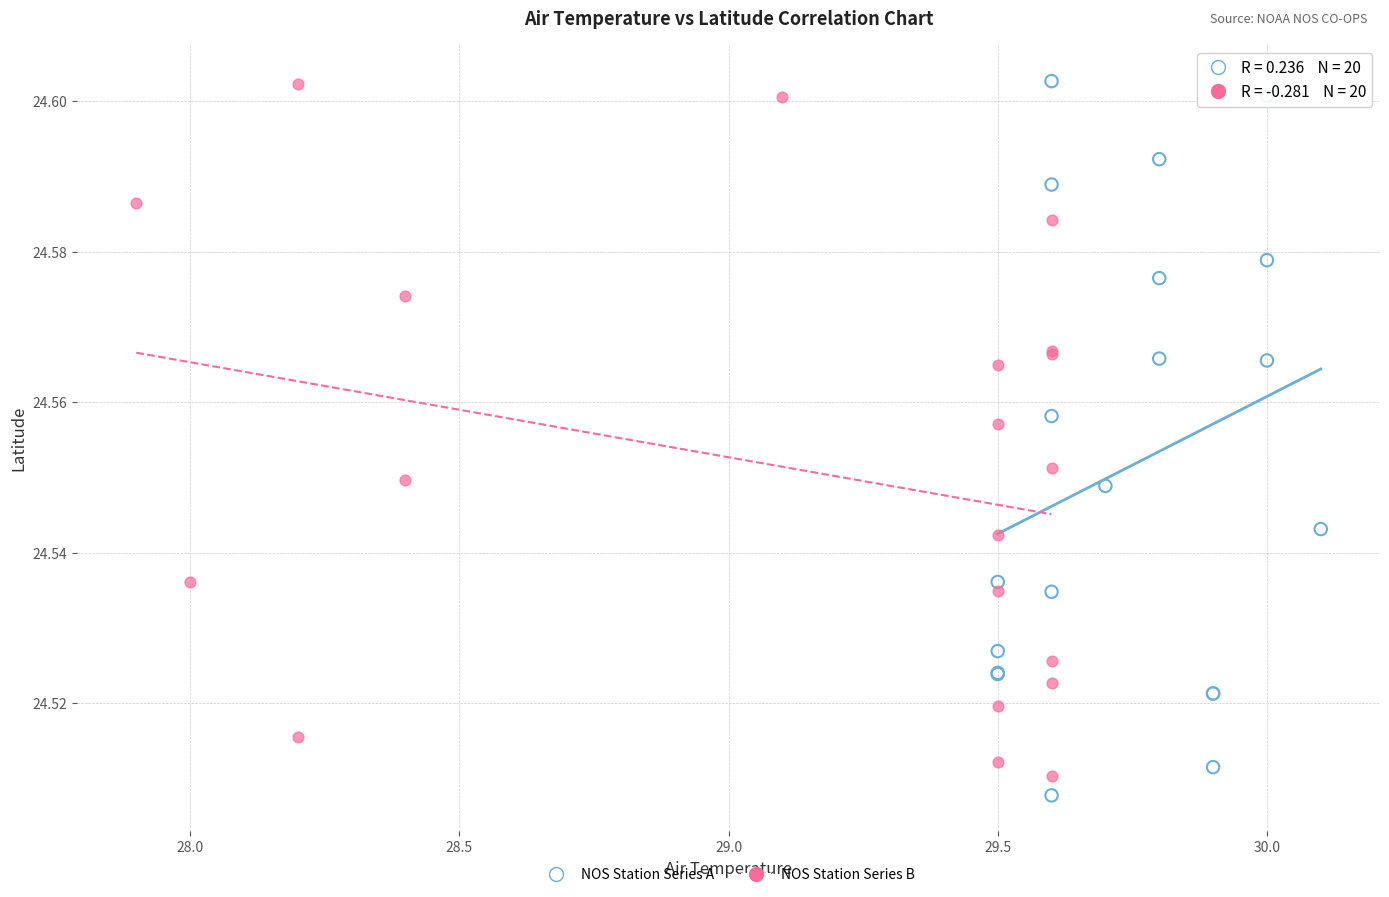

Which series contains the lowest Y value?

NOS Station Series A